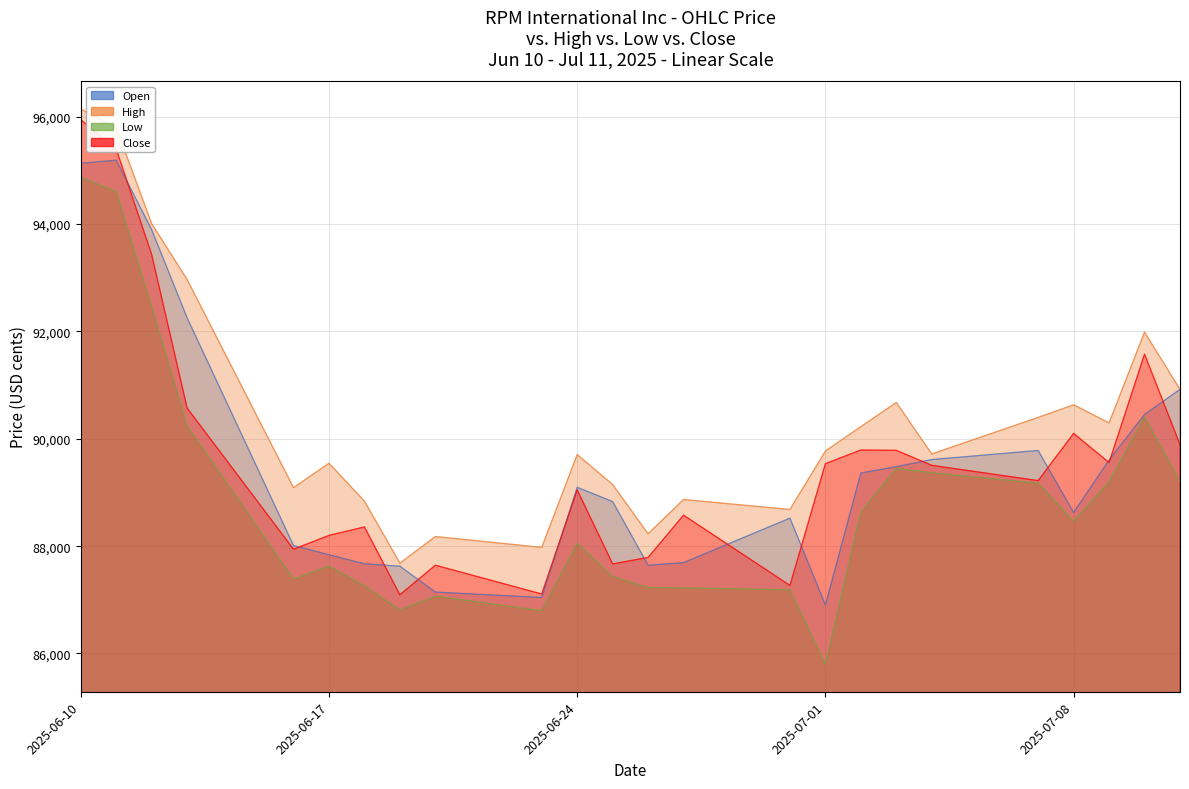

What are all the series names shown in the legend?

Open, High, Low, Close